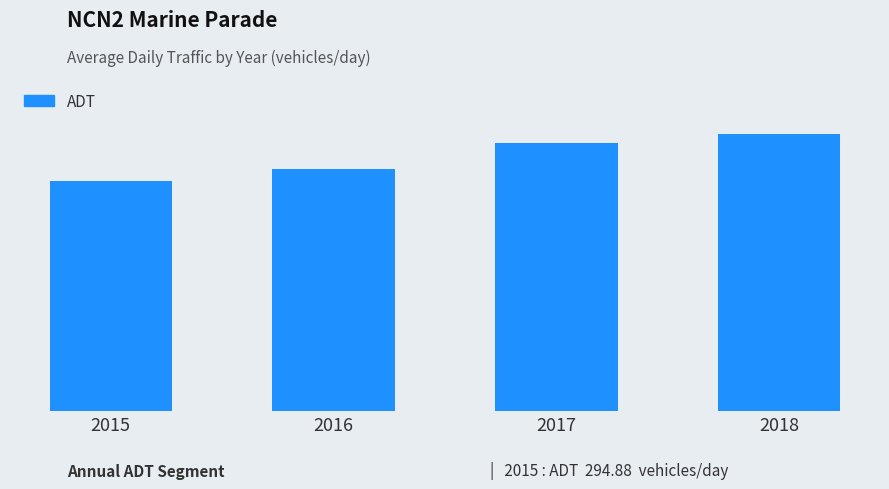

What value does the data have at 2015?

294.9